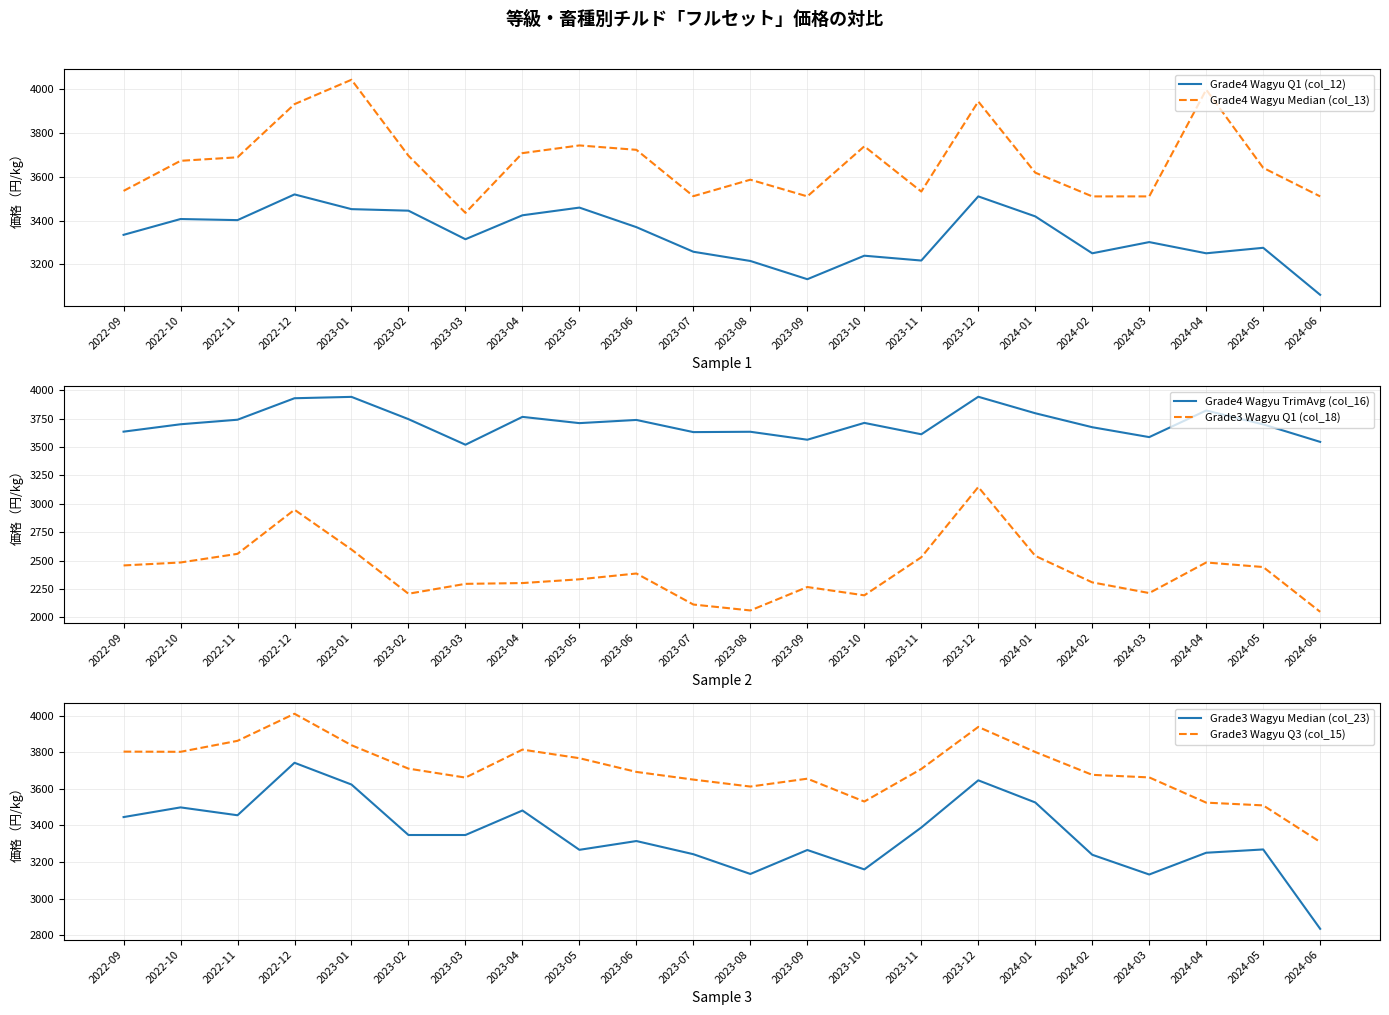

At which category does the chart reach its minimum across all series?

2024-06